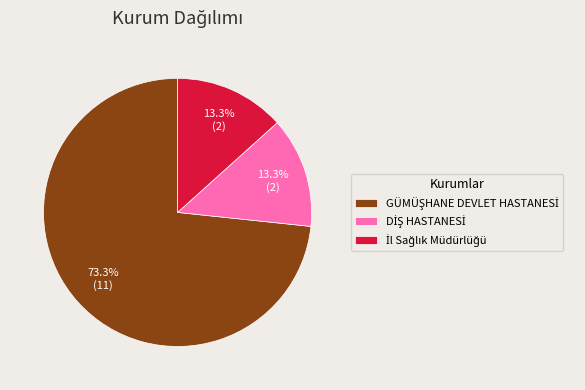

Does any single category account for the majority?

Yes